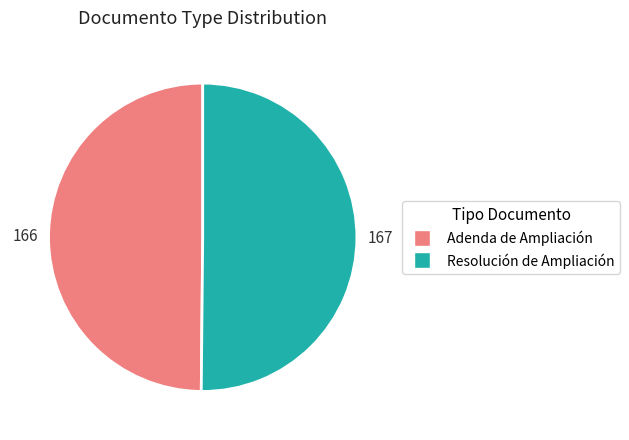

True or false: Adenda de Ampliación accounts for 37% of the total.

False